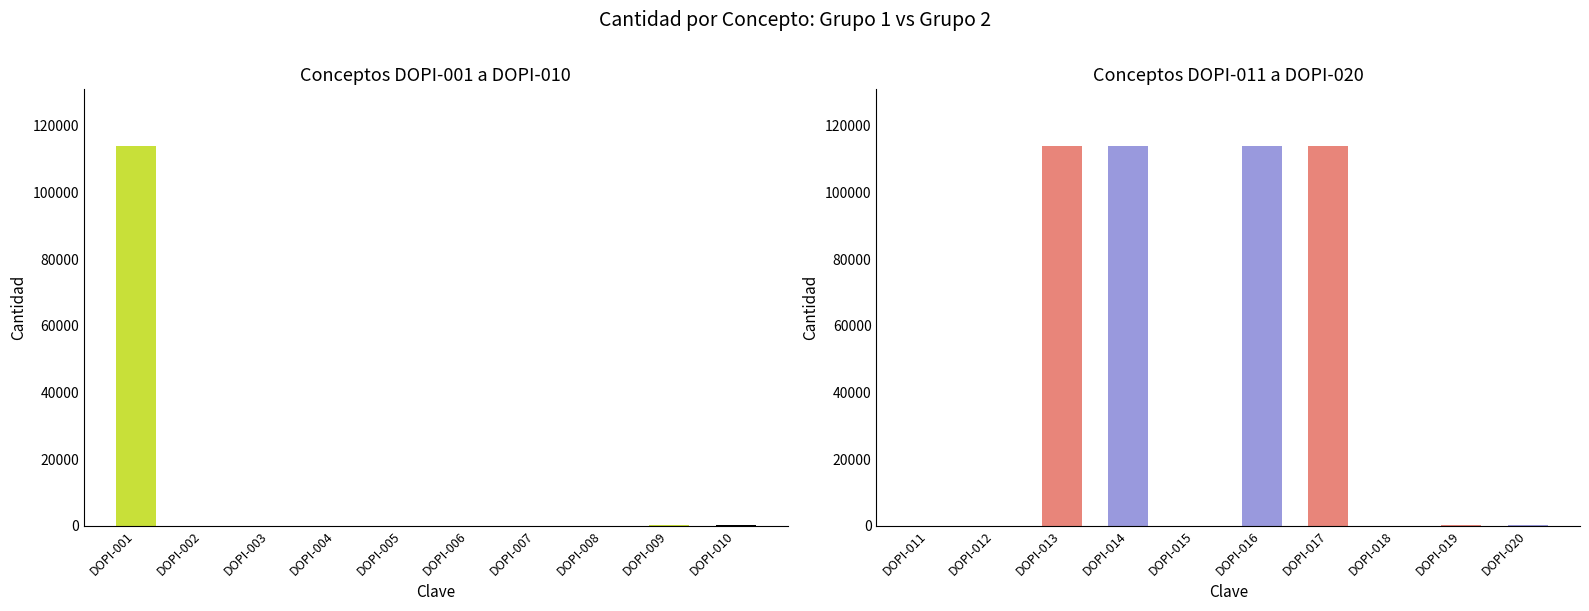

At which category does the chart reach its peak across all series?

DOPI-001